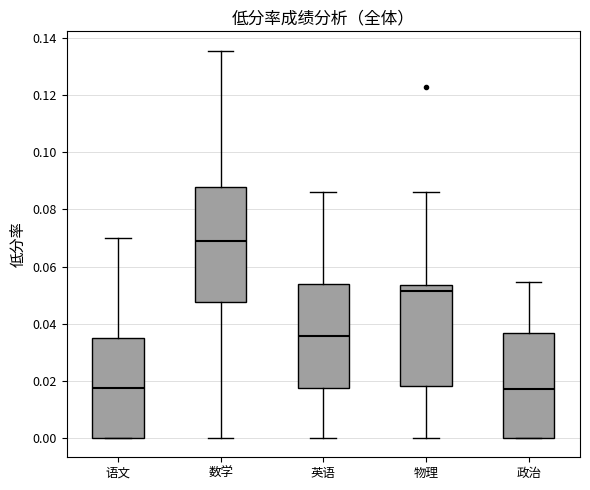

Where is the lower edge of the box for 物理 on the y-axis? The values are not printed on the chart, so give them approximately, as read against the axis.

0.018